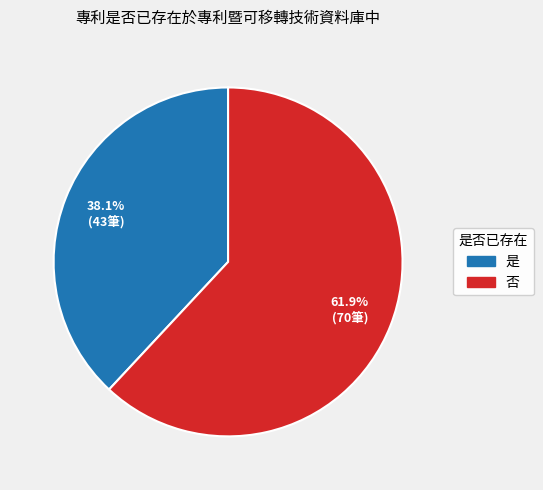

The 否 slice represents 62% of the pie. True or false?

True